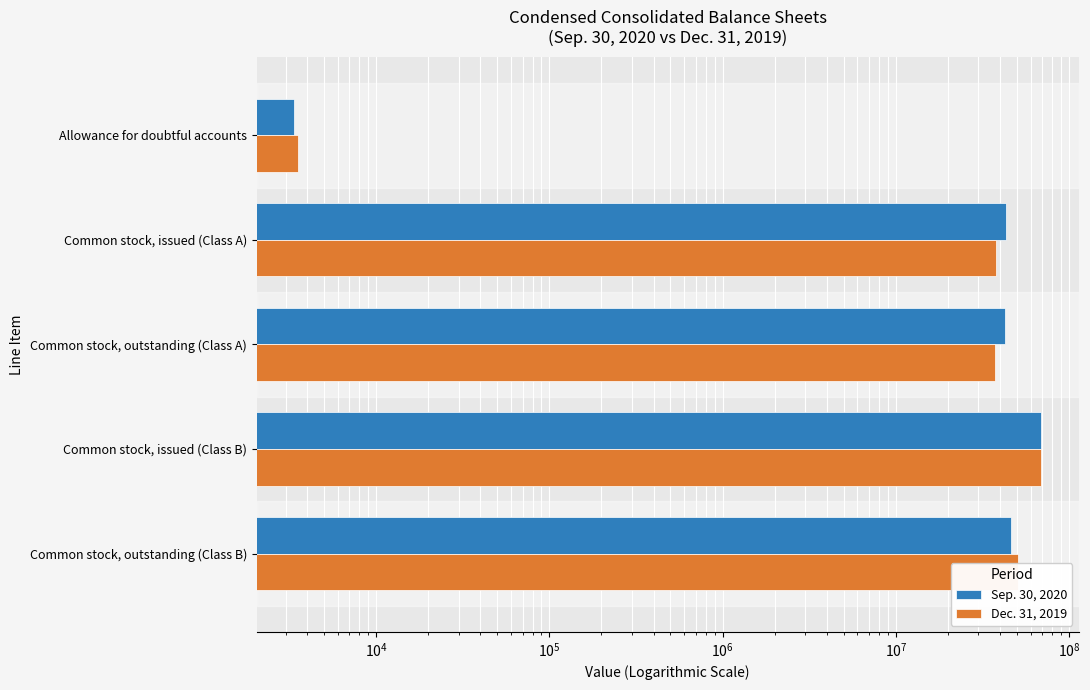

Reading right to left, extract all data points from this chart.

Sep. 30, 2020: 45999132	69066445	42724586	43001308	3358
Dec. 31, 2019: 50706629	69066445	37488989	37701584	3537